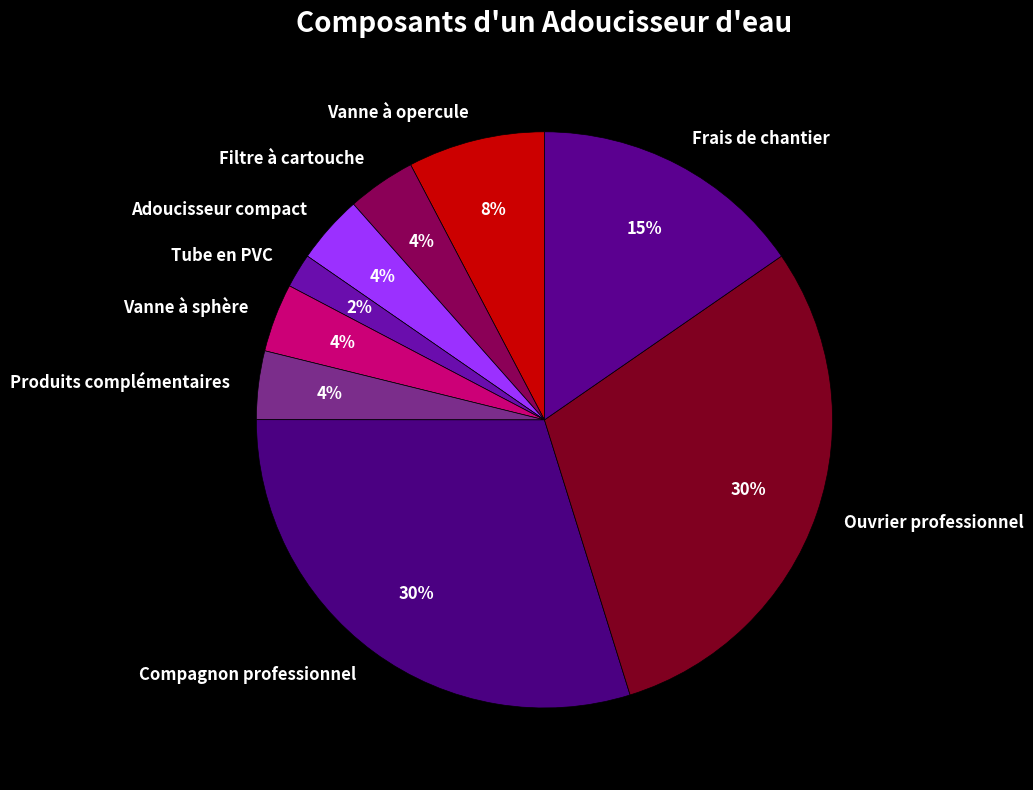

Does Adoucisseur compact represent more than half of the total?

No